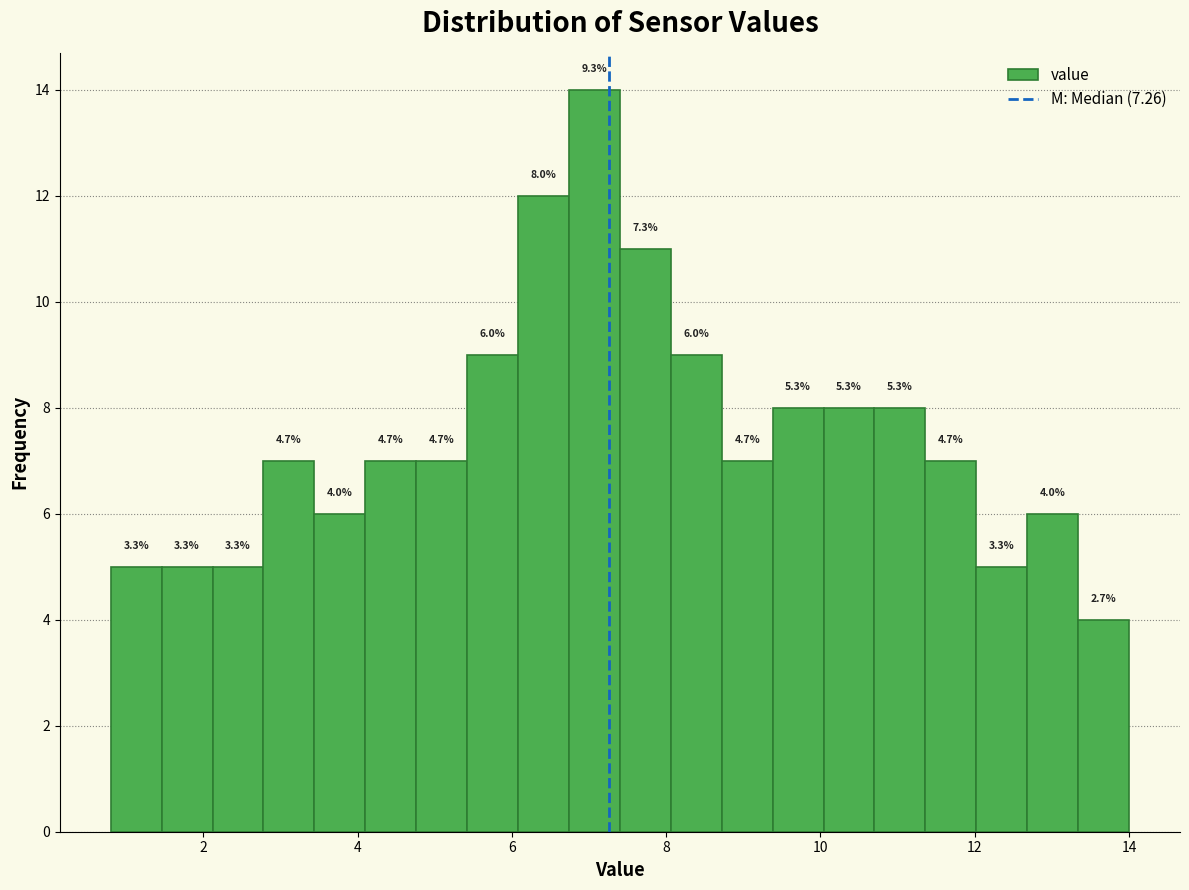

Around what value on the x-axis is the tallest bar? Give the approximate position of its centre, as read against the axis.

7.0